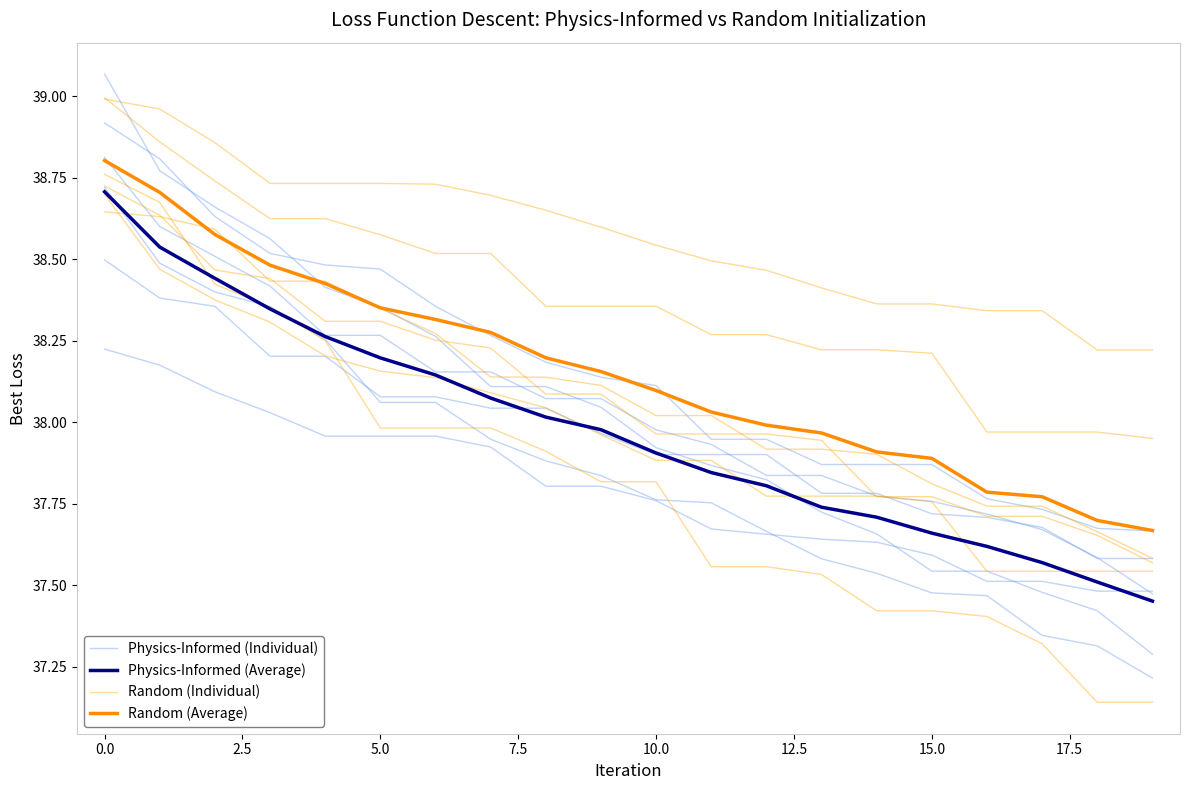

Which series ends up on top after the final intersection of Physics-Informed (Individual) and Random (Individual)?

Random (Individual)